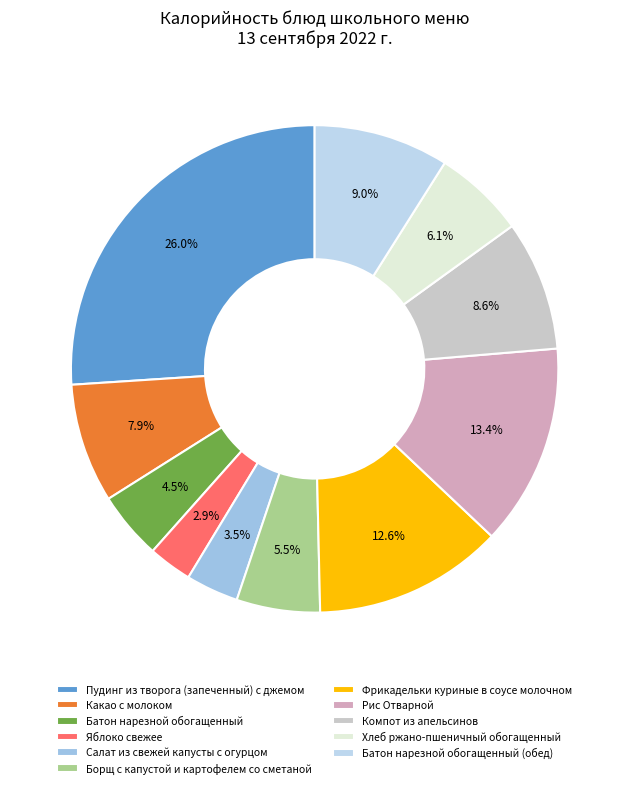

How many slices are in this pie chart?

11